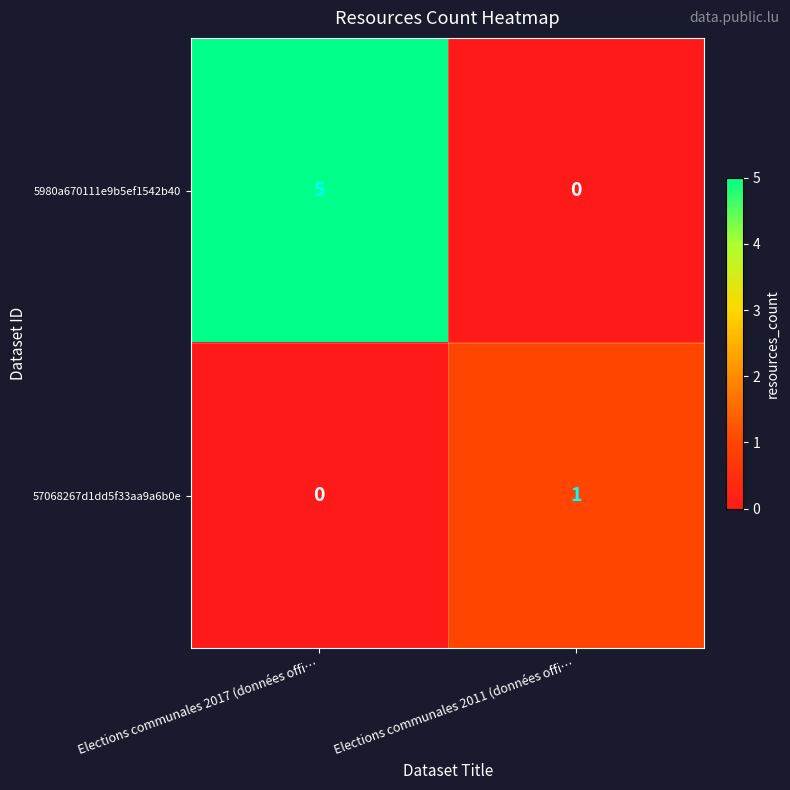

Between Elections communales 2017 (données offi… and Elections communales 2011 (données offi…, which series saw the biggest shift?

5980a670111e9b5ef1542b40